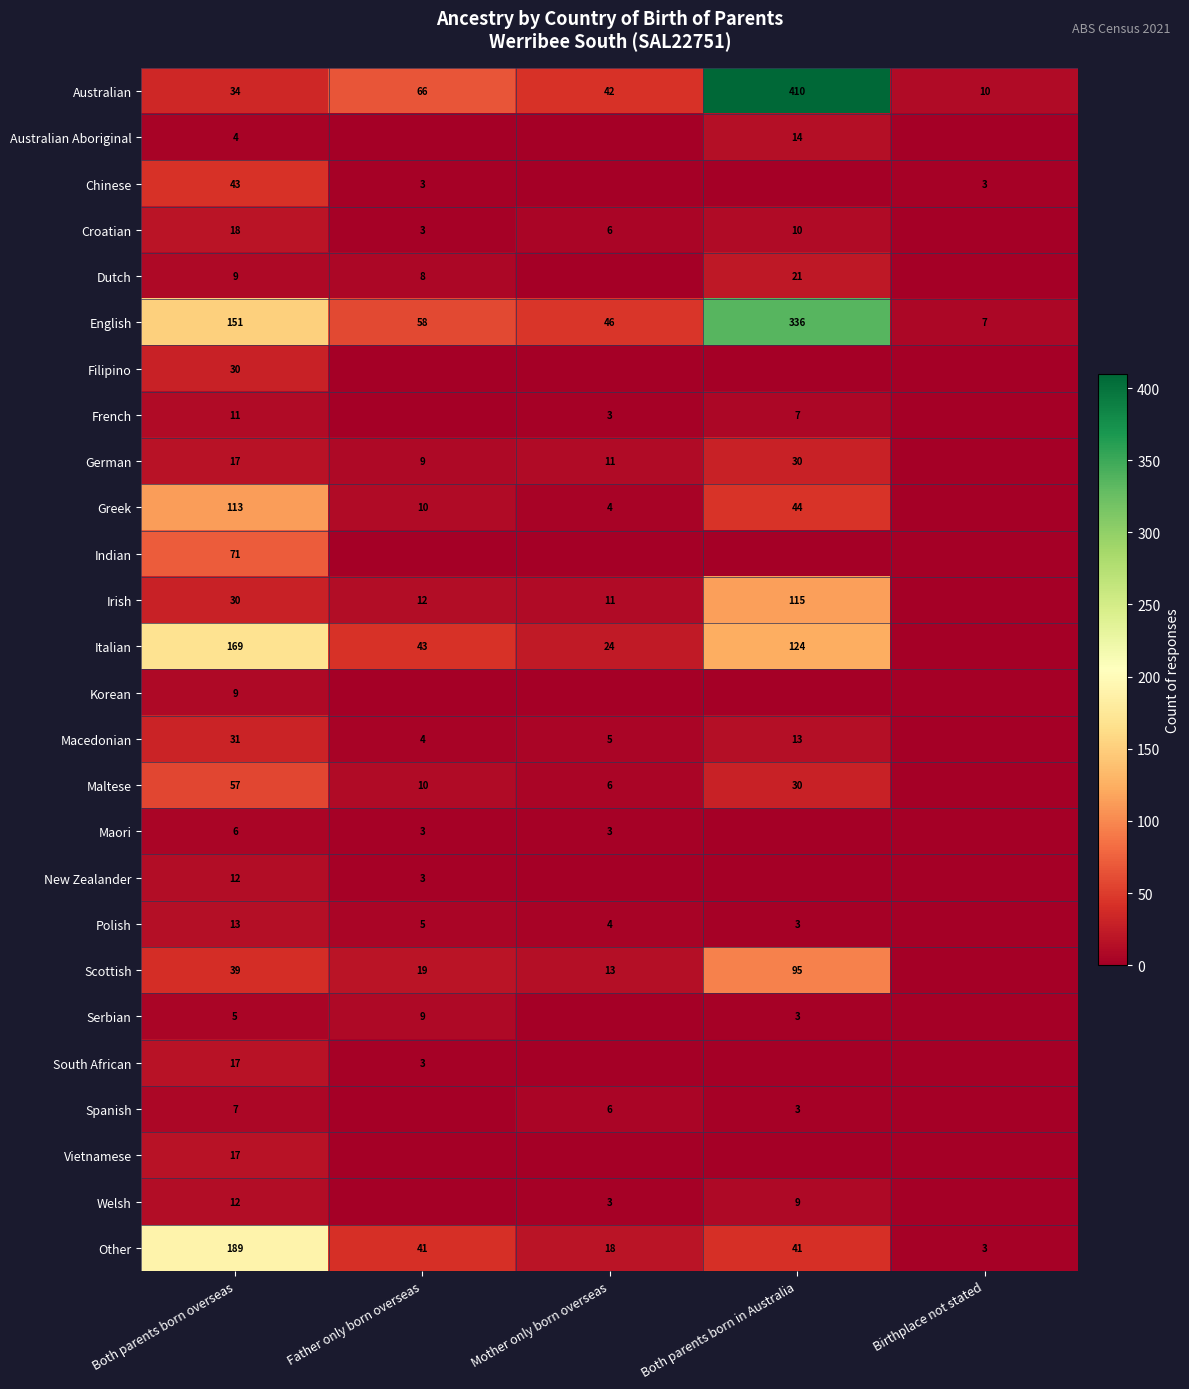

The Greek series shows 66 at Both parents born in Australia. True or false?

False